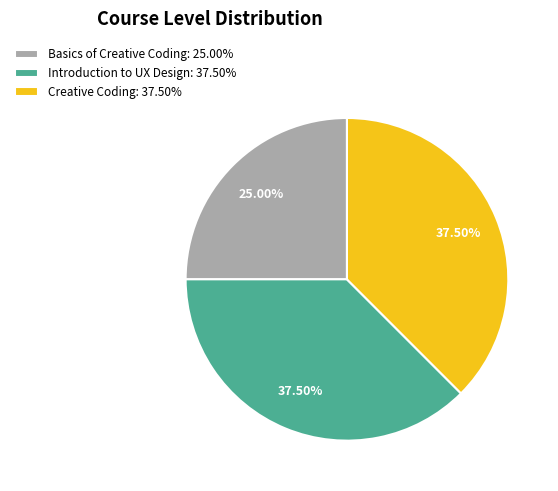

Count the number of slices in the pie.

3